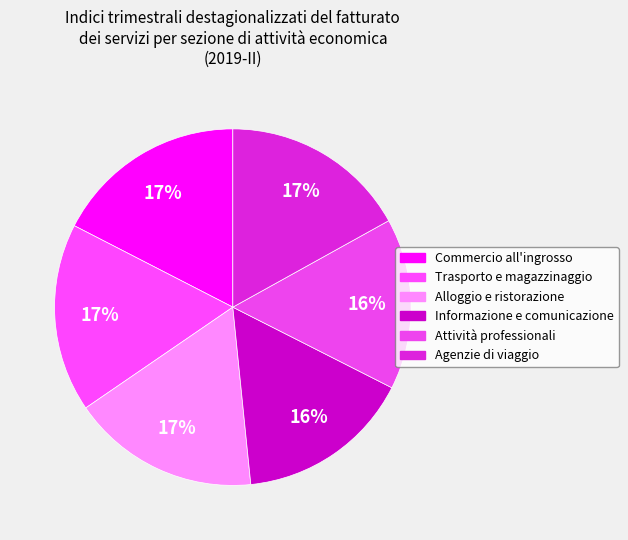

Count the number of slices in the pie.

6